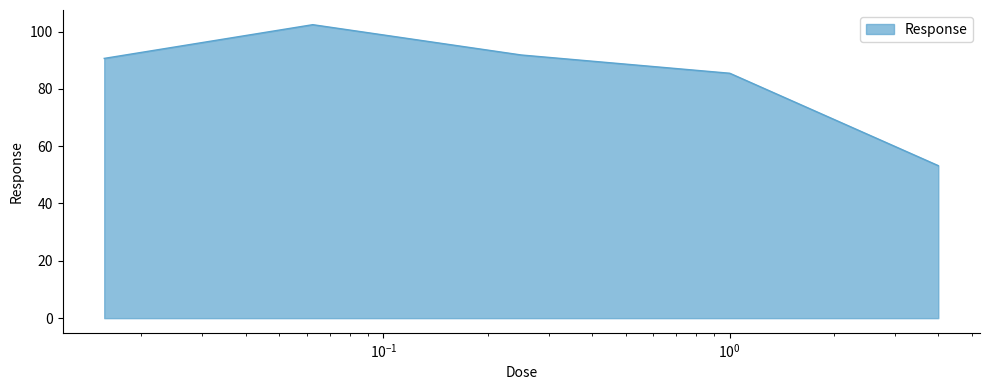

What is the smallest value displayed?

53.2